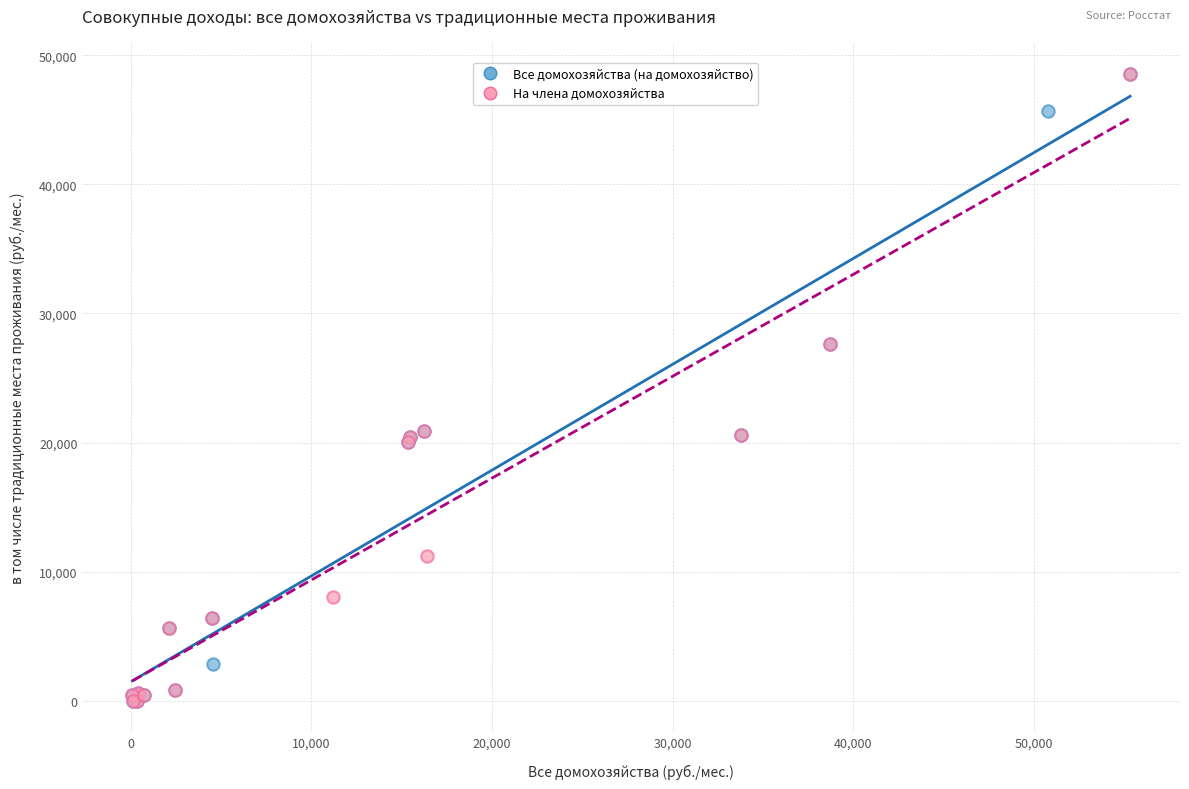

What are all the series names shown in the legend?

Все домохозяйства (на домохозяйство), На члена домохозяйства